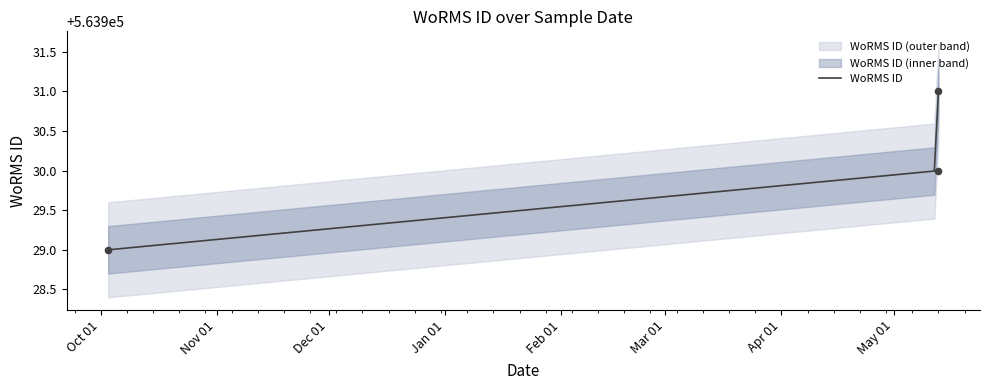

What is the change in value from 2018-10-03 to 2019-05-13?

+1